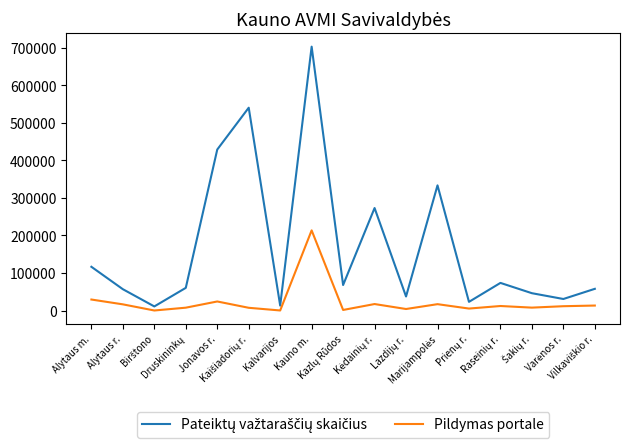

Does the chart have visible grid lines?

No